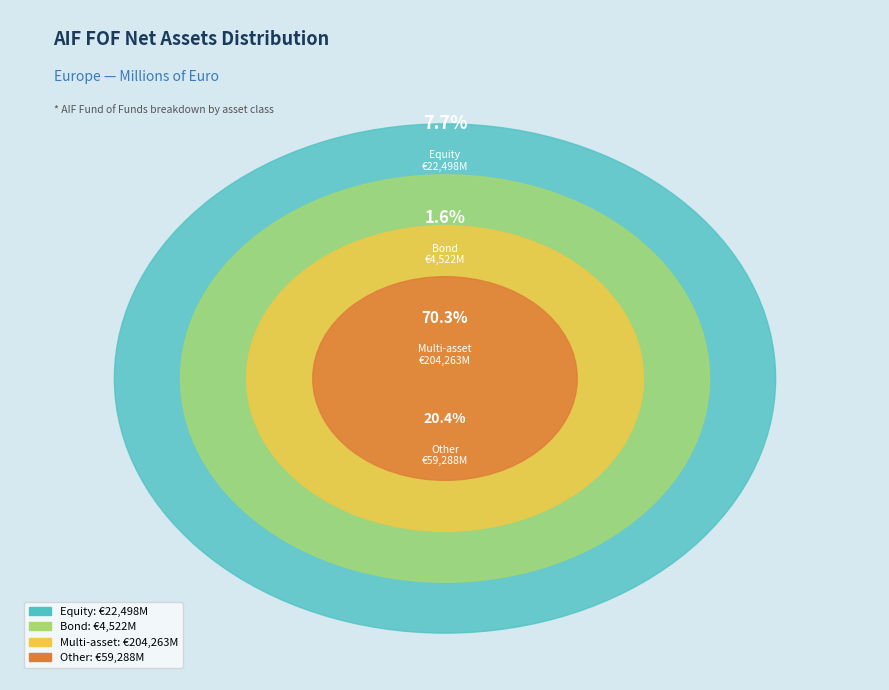

Rank the categories by value from highest to lowest.

Multi-asset, Other, Equity, Bond